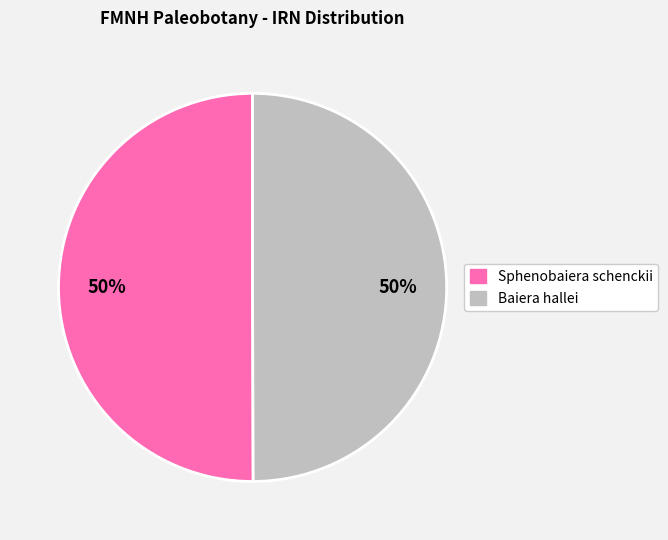

To the nearest percent, what portion does Sphenobaiera schenckii represent?

50%